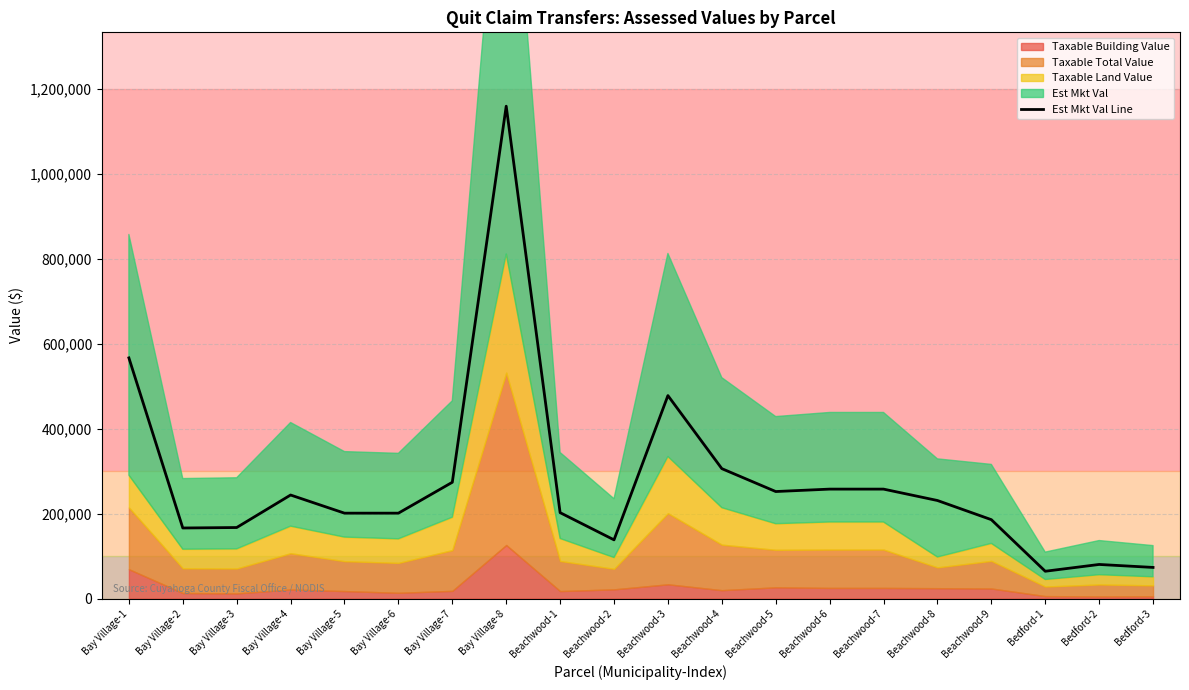

Which label corresponds to the smallest value in the chart?

Bedford-1